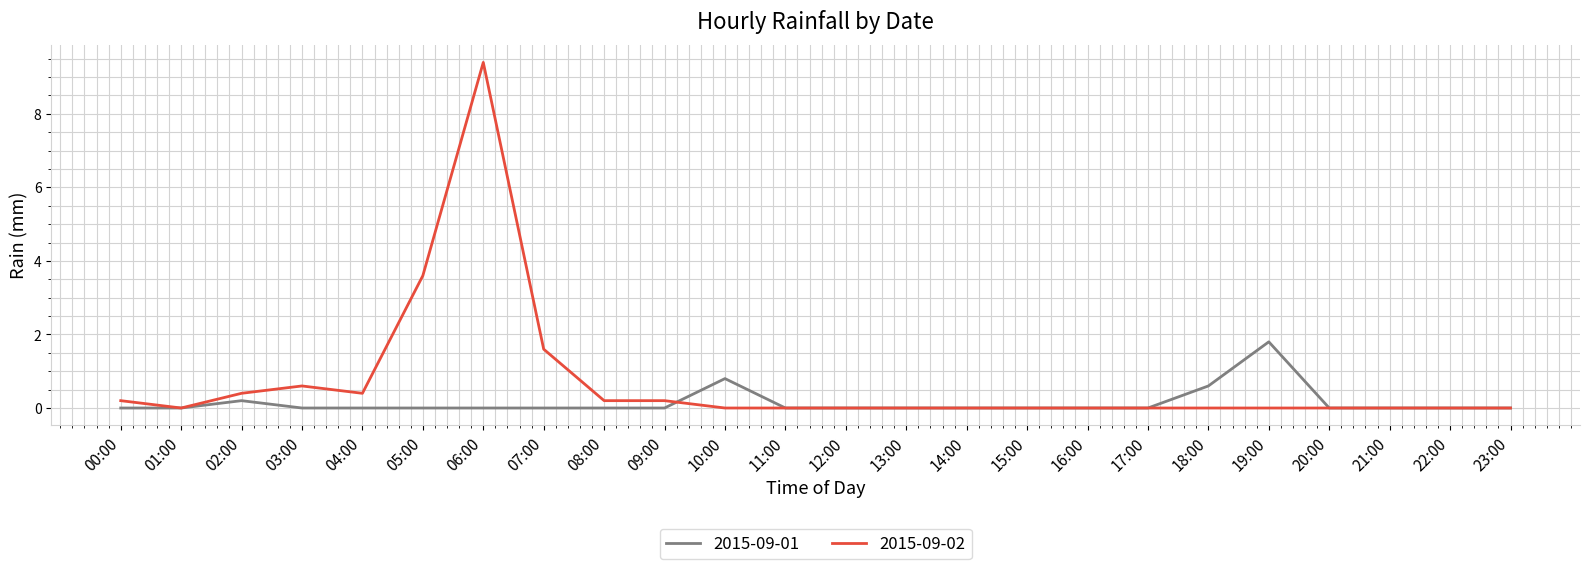

How many 2015-09-01 values are between 0 and 1?

23